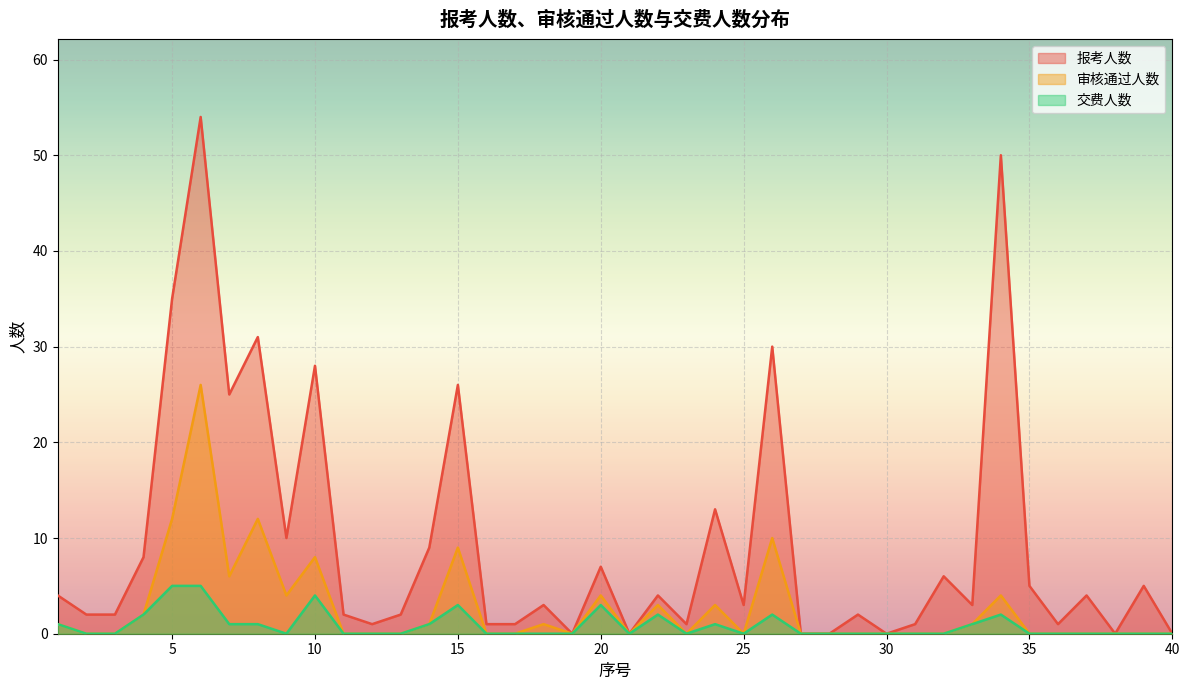

Which series has the widest spread of values?

报考人数